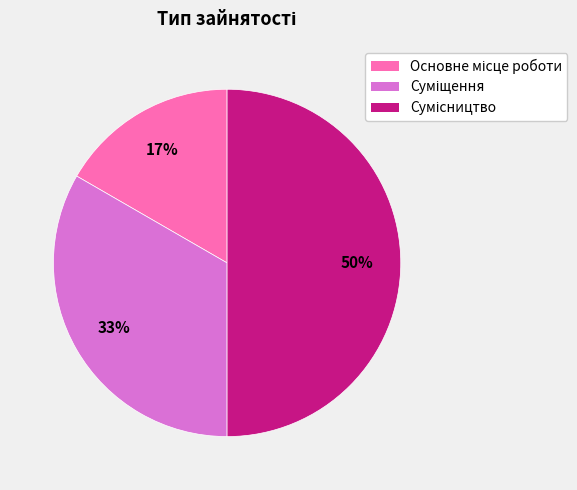

To the nearest percent, what is the average slice percentage?

33%